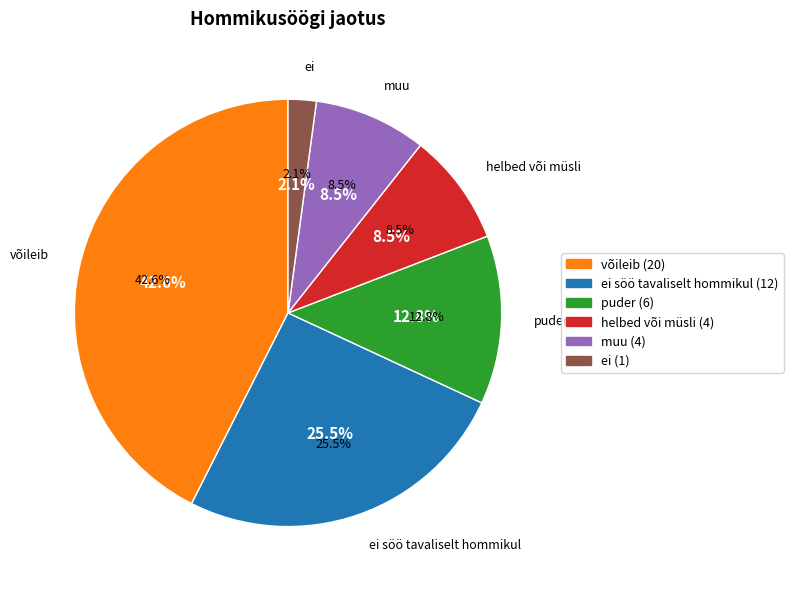

Does võileib account for over 50% of the chart?

No